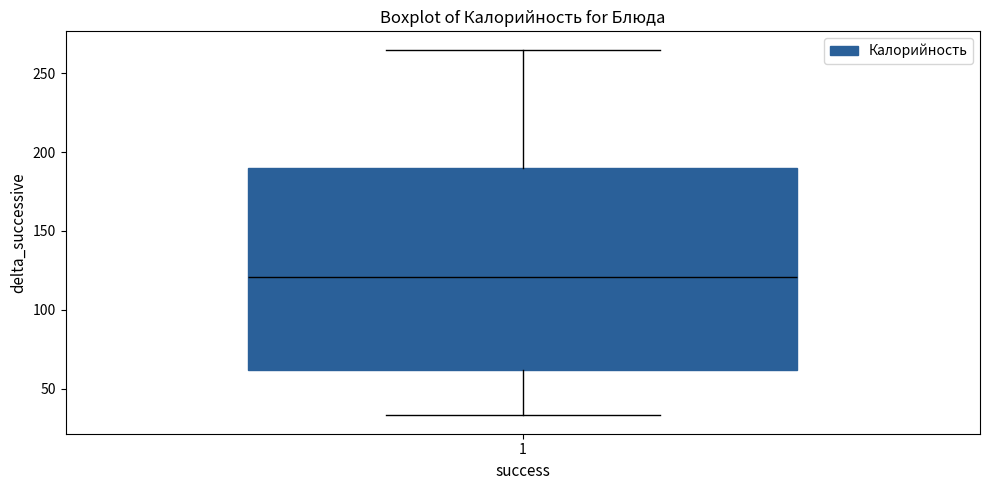

Where does the median line of the box at x = 1 sit on the y-axis? The values are not printed on the chart, so give them approximately, as read against the axis.

120